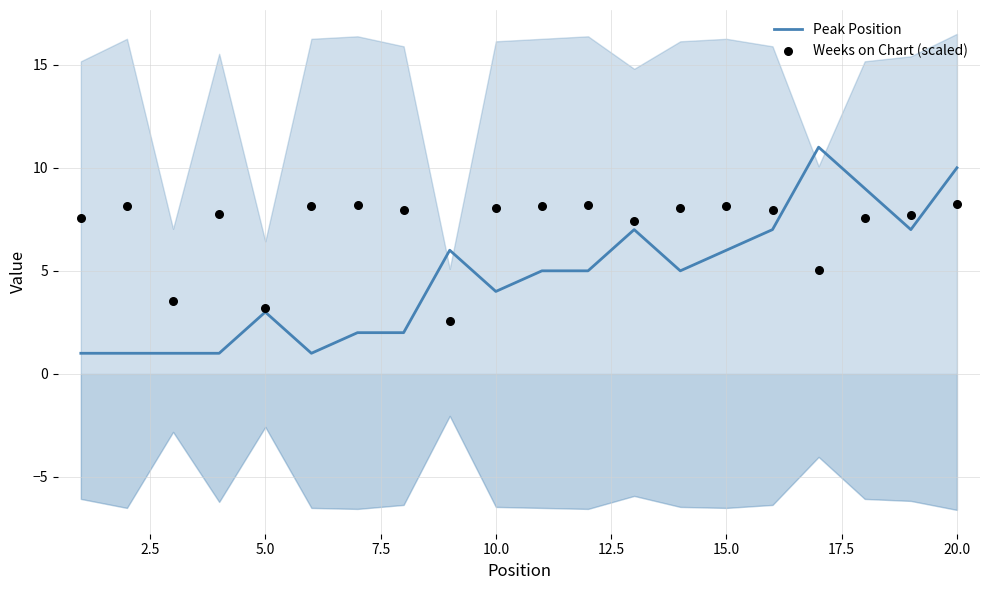

The value of Peak Position at 15.0 is 4. True or false?

False